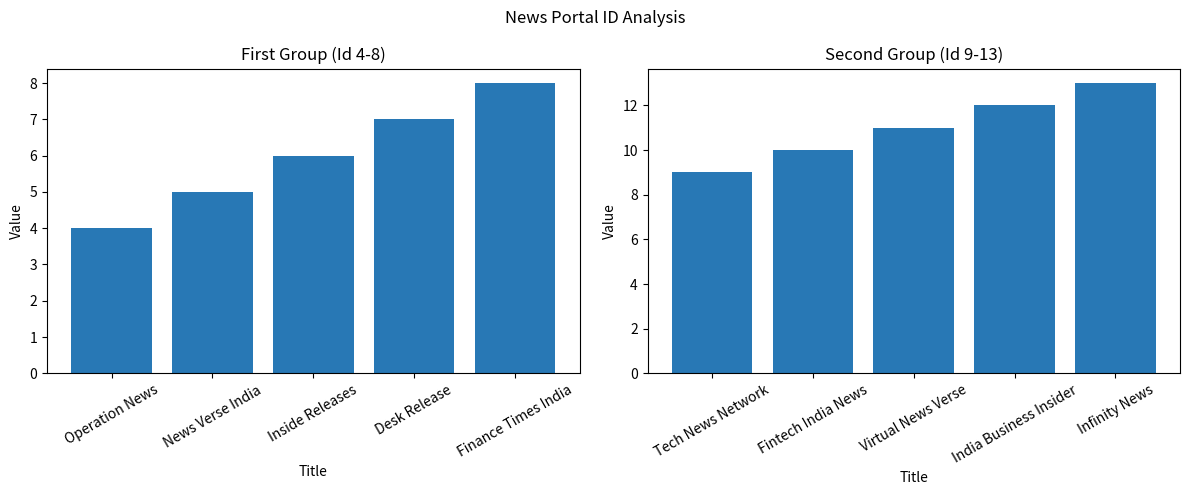

What is the greatest value displayed?

13